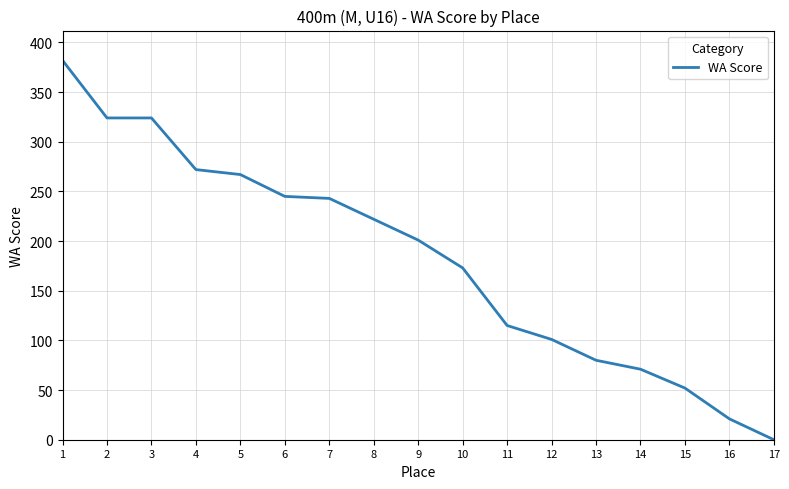

What is the maximum value shown in the chart?

382